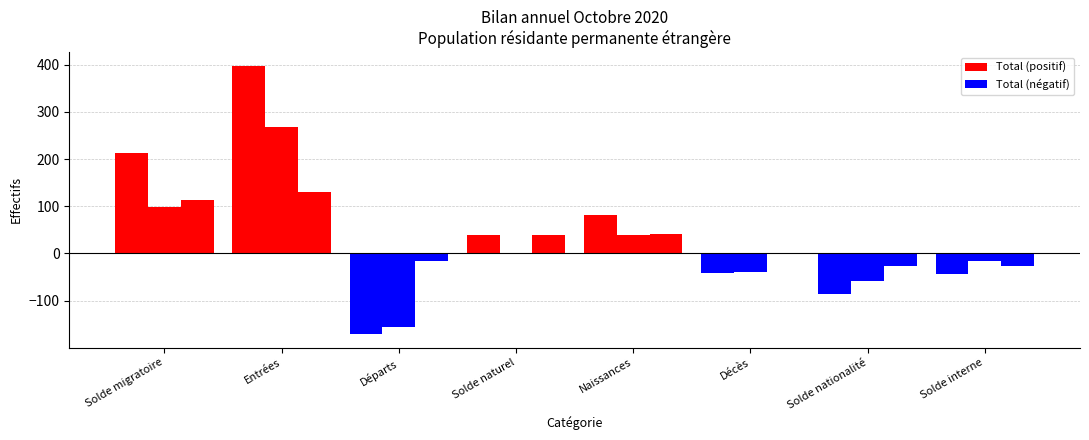

Does the chart contain stacked bars?

No